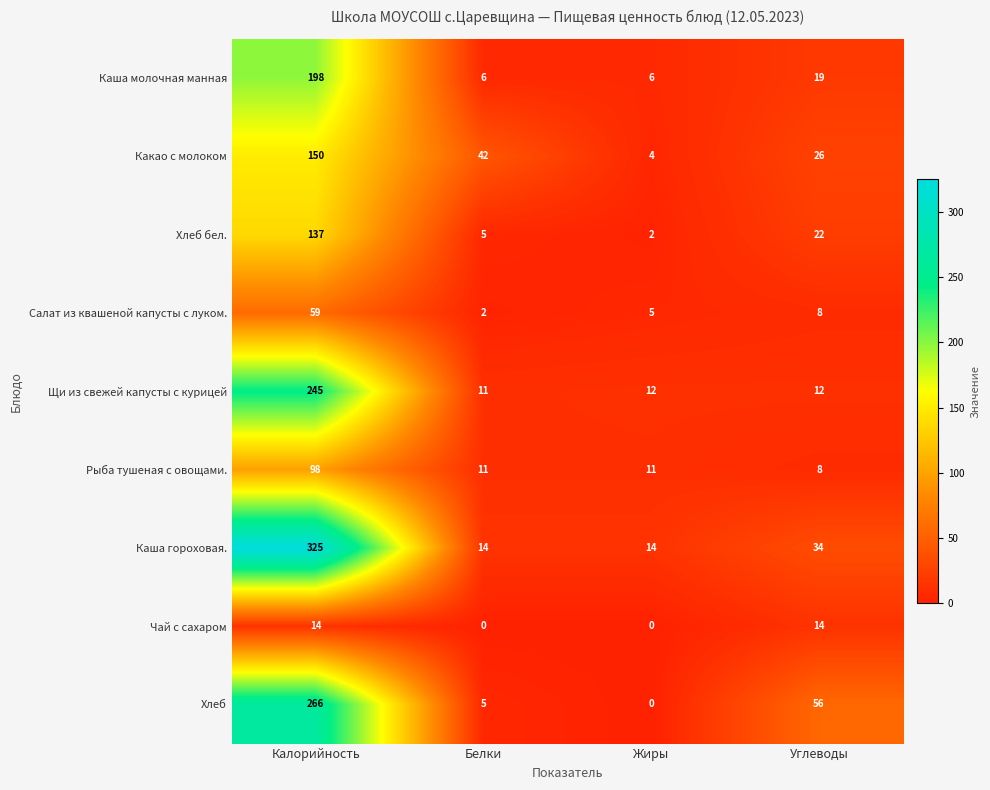

At which category is the sum across all series the highest?

Калорийность